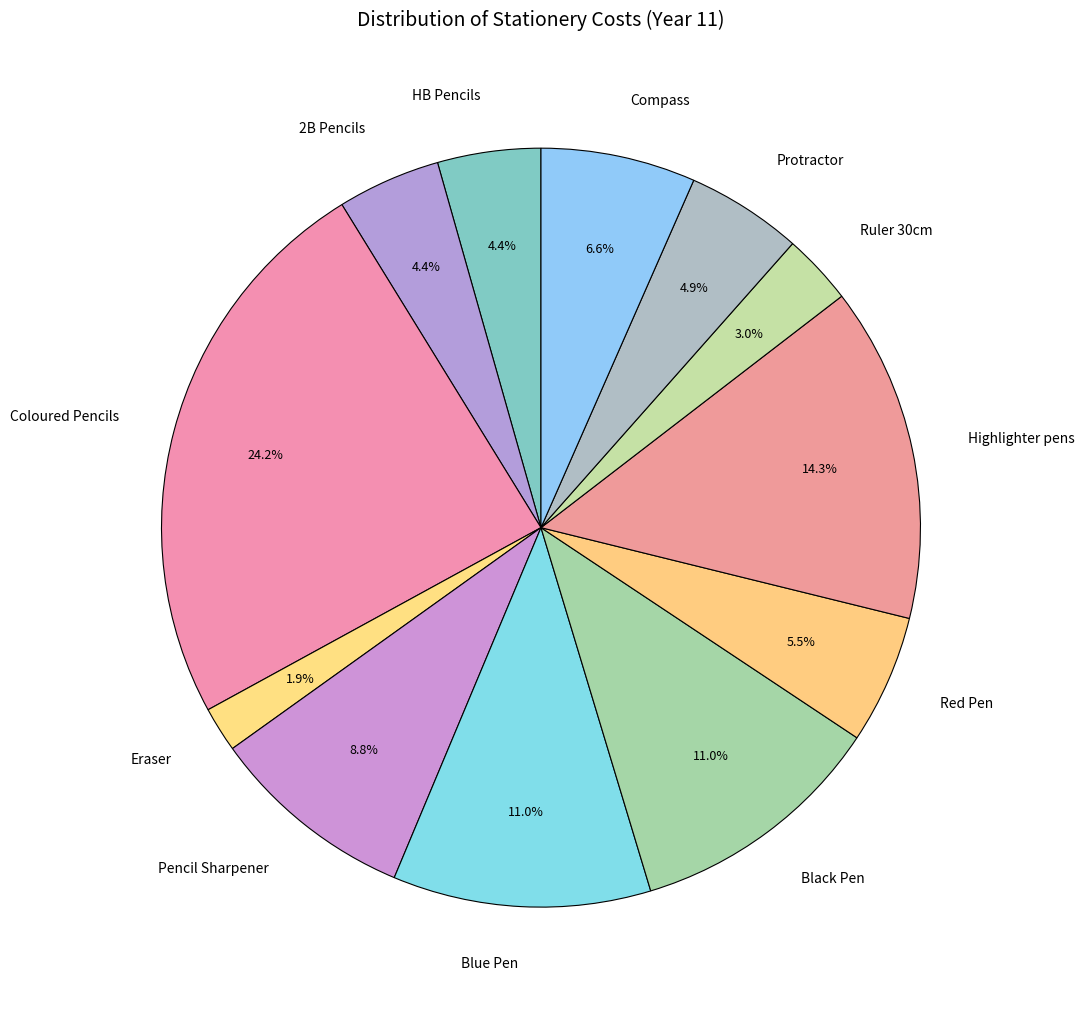

Do Eraser and HB Pencils together represent more than half of the pie?

No